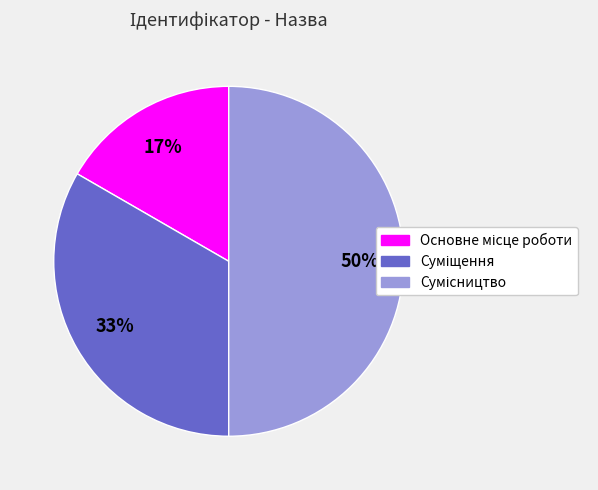

To the nearest percent, what is the average slice percentage?

33%